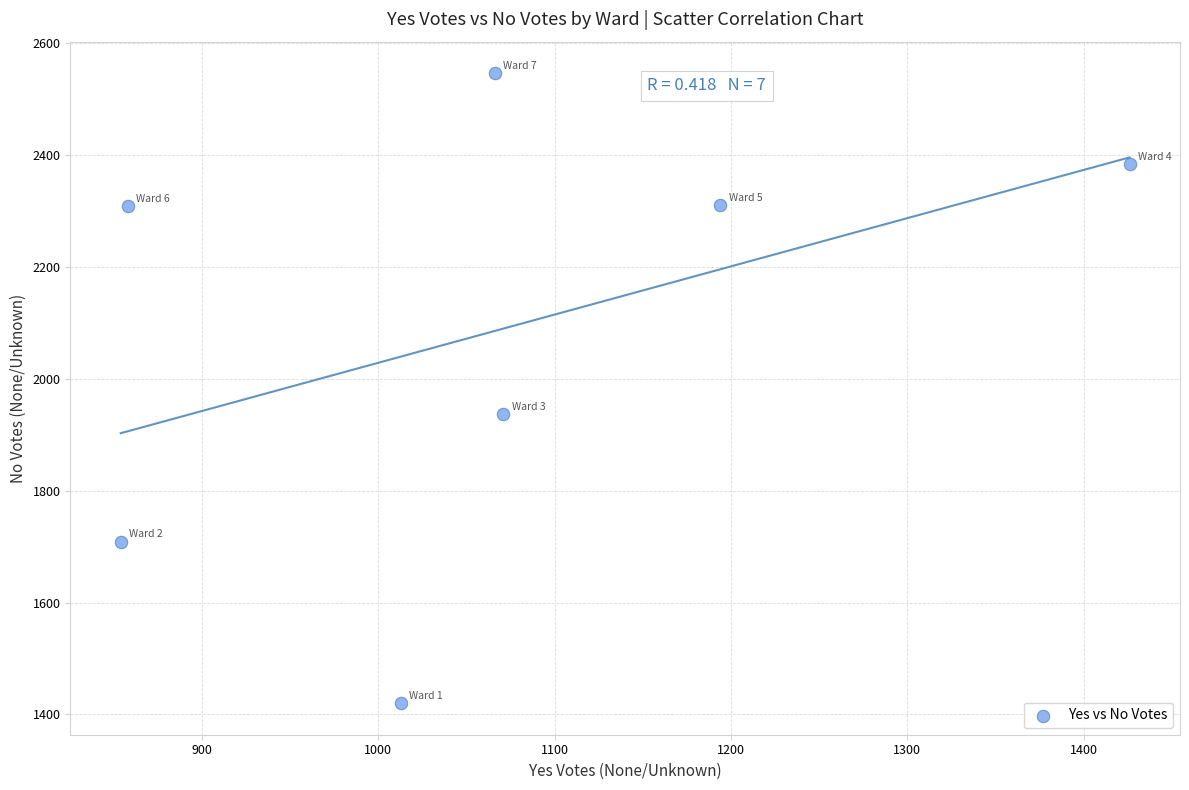

What Y value in the scatter plot is closest to 1983?

1937